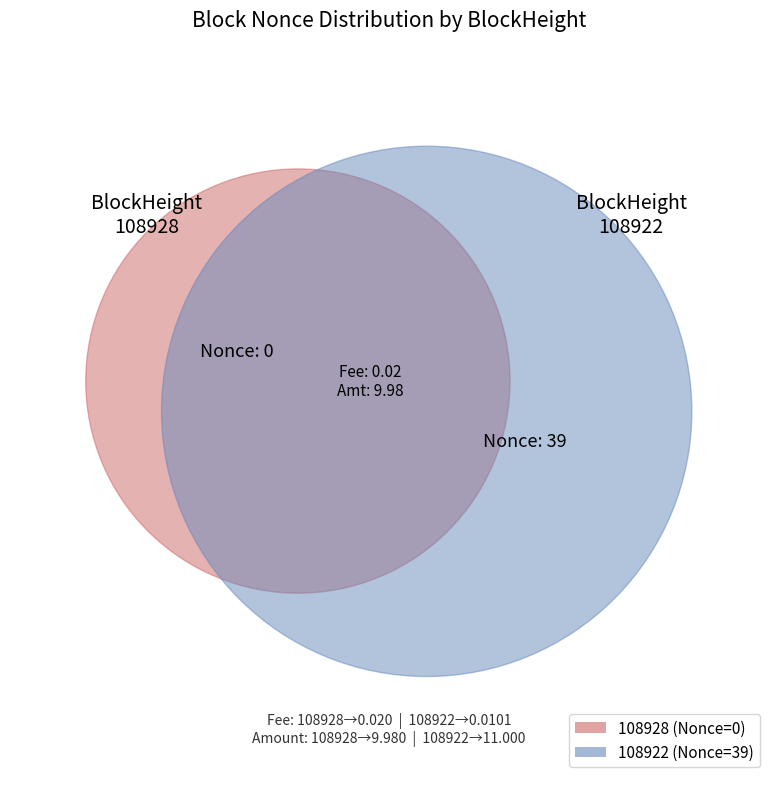

Which has a higher value, 108922 or 108928?

108922